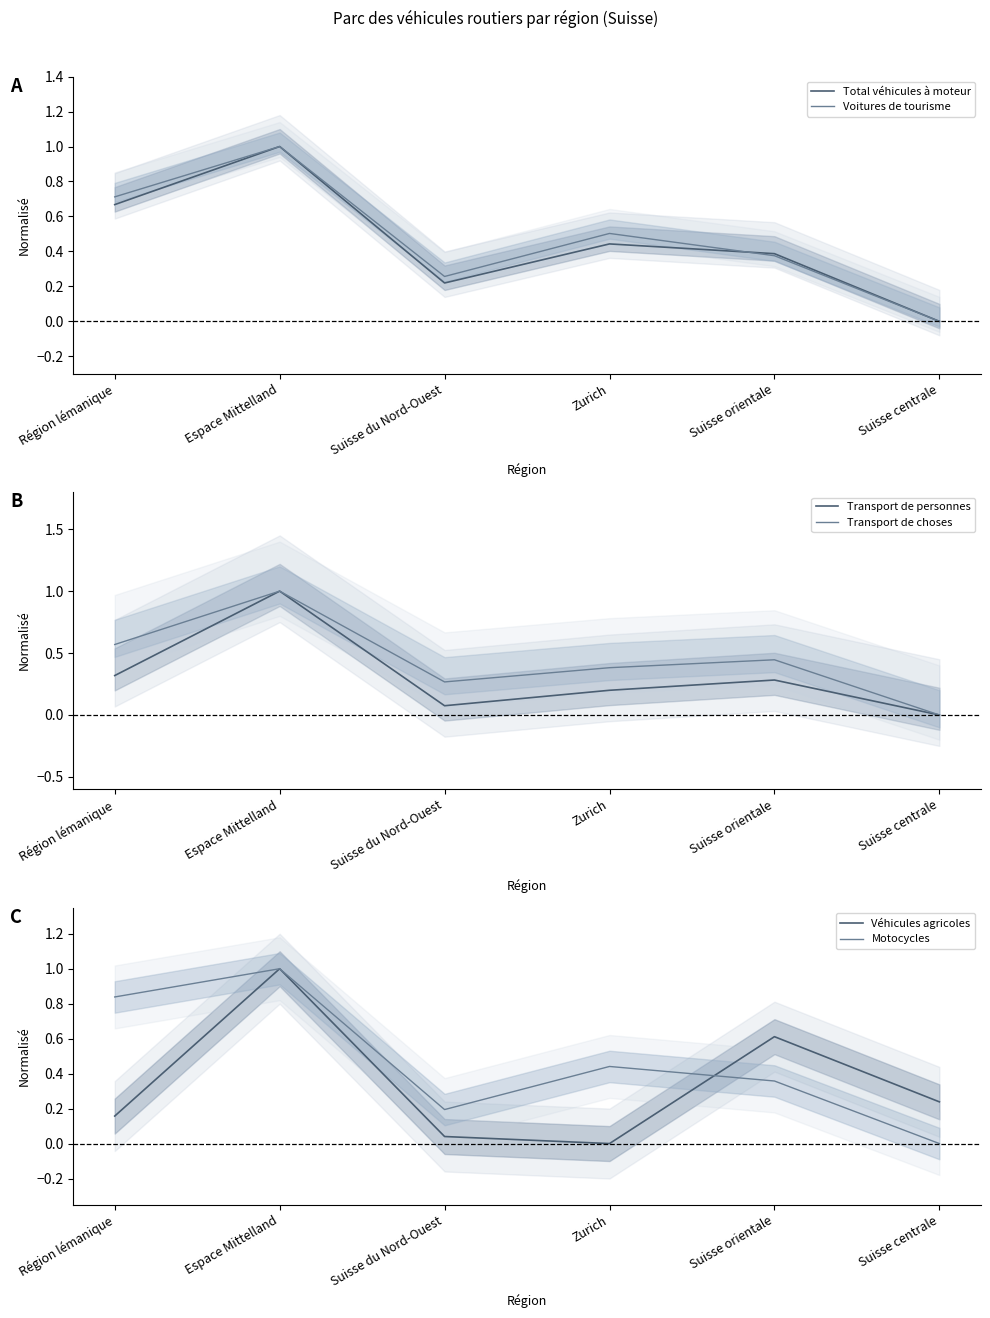

Reading left to right, list all the values displayed in this chart.

Total véhicules à moteur: 0.7	1.0	0.2	0.4	0.4	0.0
Voitures de tourisme: 0.7	1.0	0.3	0.5	0.4	0.0
Transport de personnes: 0.3	1.0	0.1	0.2	0.3	0.0
Transport de choses: 0.6	1.0	0.3	0.4	0.4	0.0
Véhicules agricoles: 0.2	1.0	0.0	0.0	0.6	0.2
Motocycles: 0.8	1.0	0.2	0.4	0.4	0.0